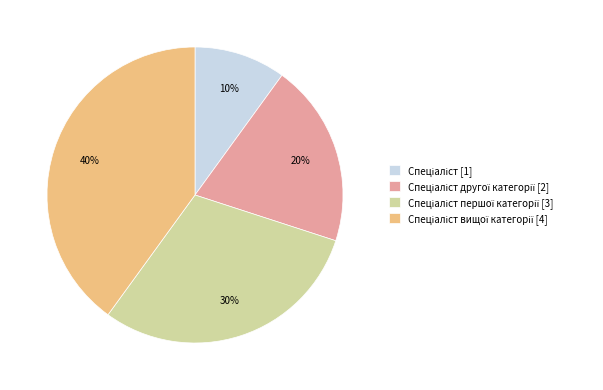

How many segments does this pie chart have?

4